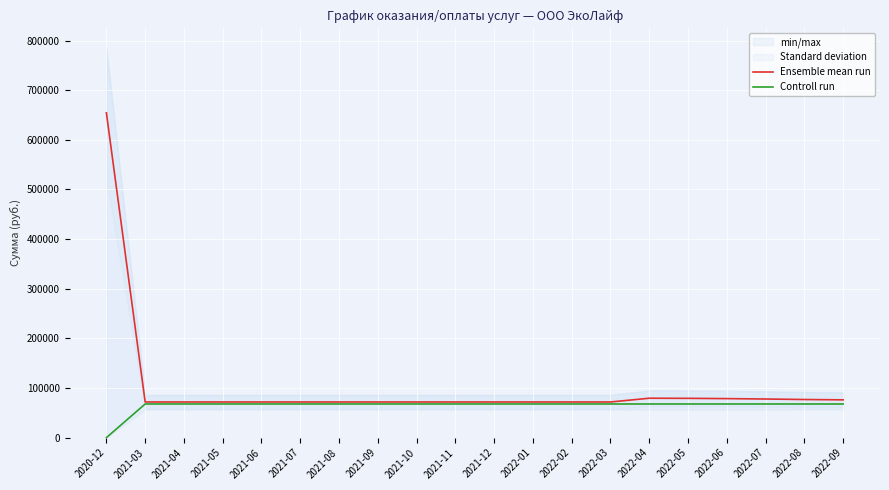

Where does the Controll run series first go above 67845?

2021-03